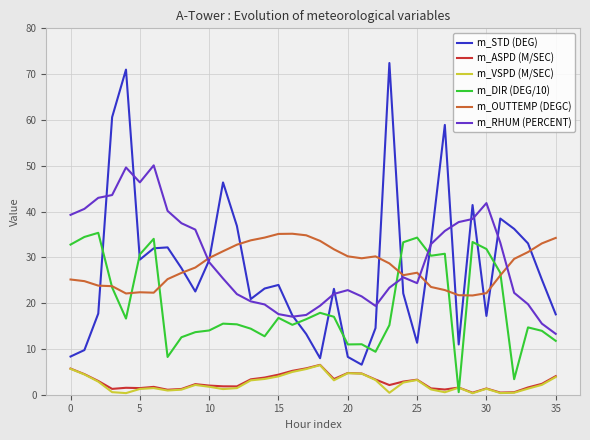

What are all the series names shown in the legend?

m_STD (DEG), m_ASPD (M/SEC), m_VSPD (M/SEC), m_DIR (DEG/10), m_OUTTEMP (DEGC), m_RHUM (PERCENT)